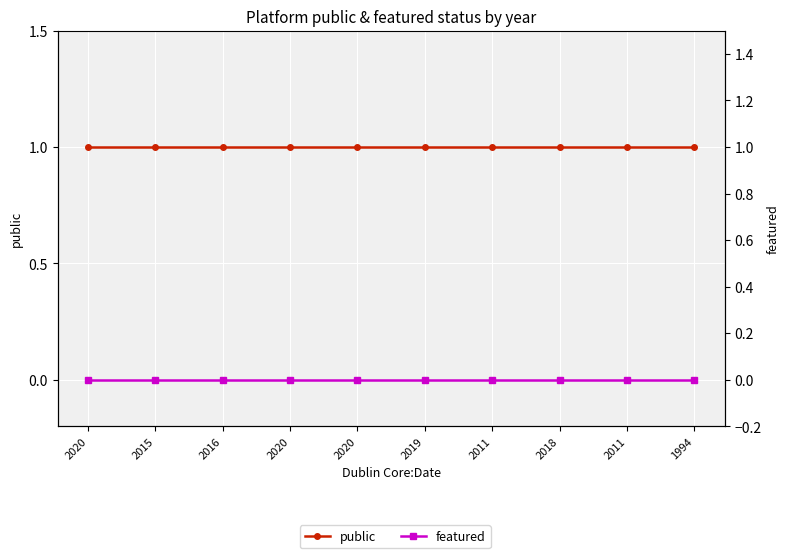

How many lines are shown in the chart?

2